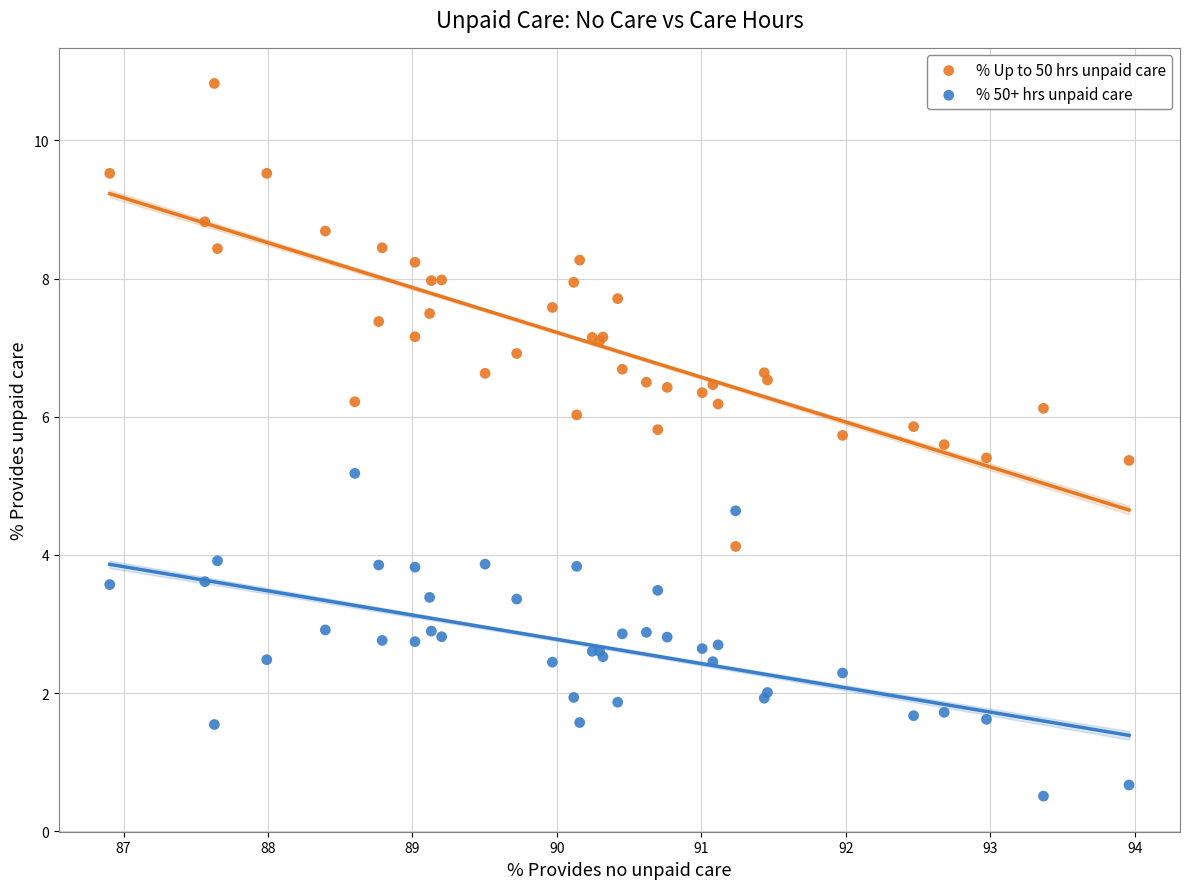

Which series has the largest Y range (max minus min)?

% Up to 50 hrs unpaid care